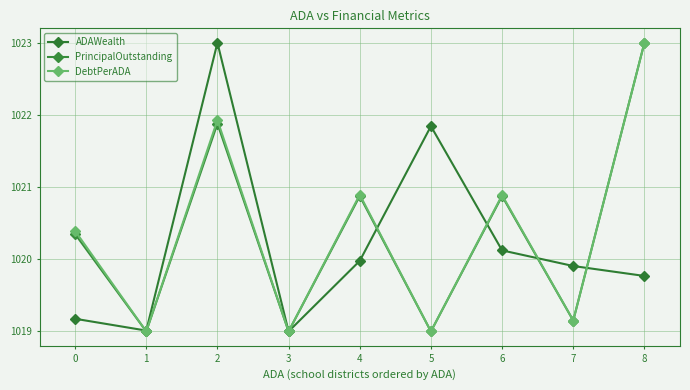

How many data points in PrincipalOutstanding are above 1020?

5